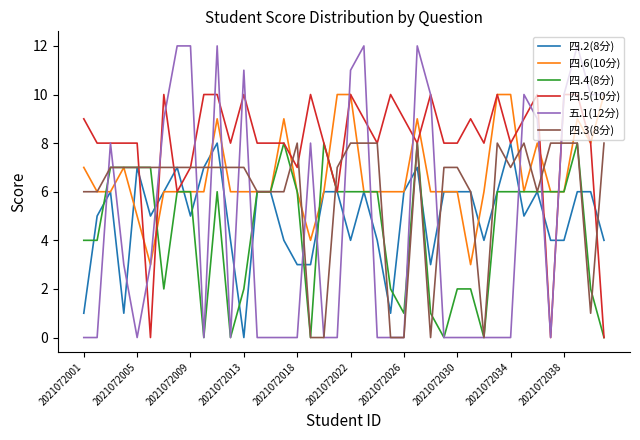

Which series has the largest range (max minus min)?

五.1(12分)